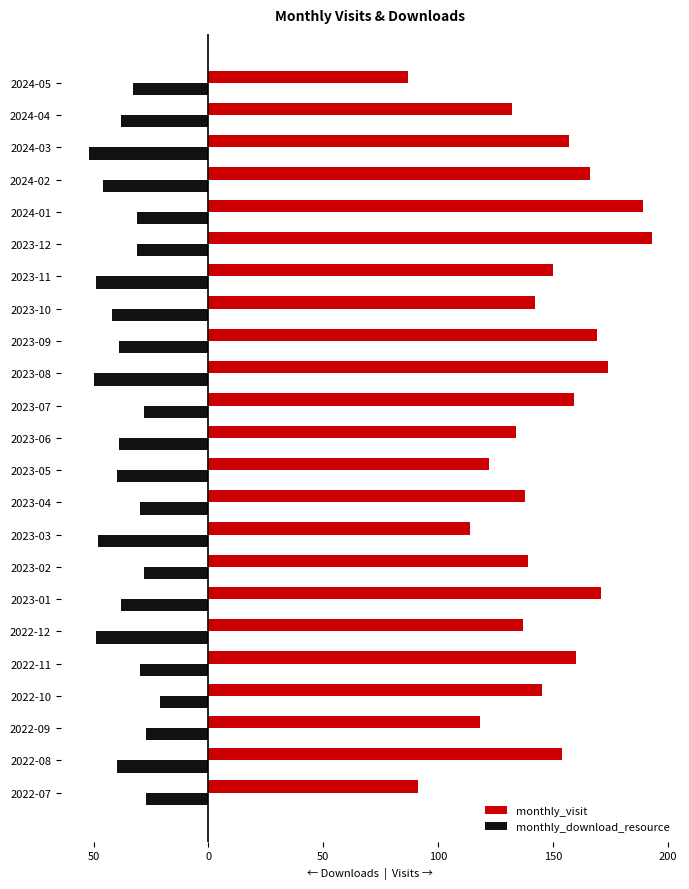

What are all the series names shown in the legend?

monthly_visit, monthly_download_resource